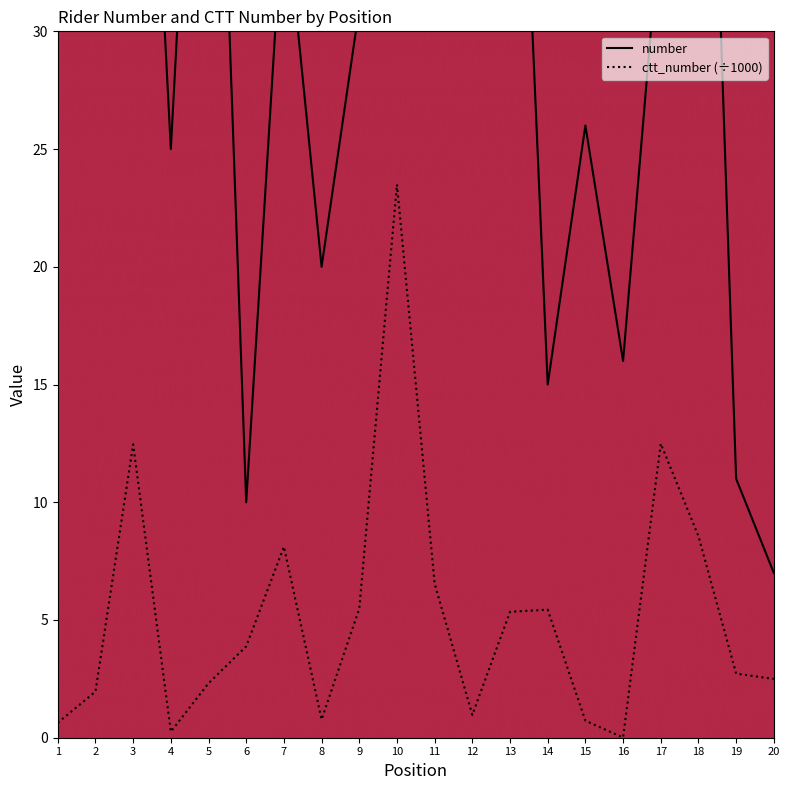

Where is ctt_number nearest to the value 11?

3